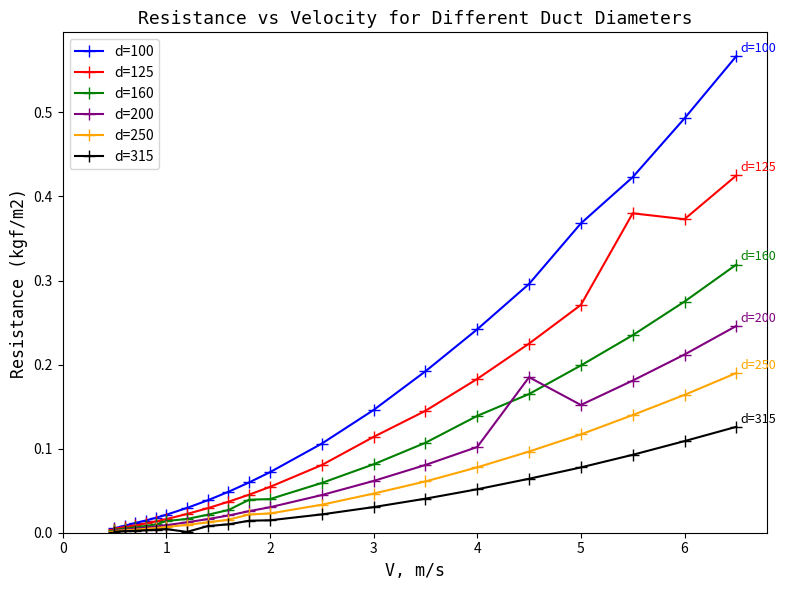

Which series has the widest spread of values?

d=100